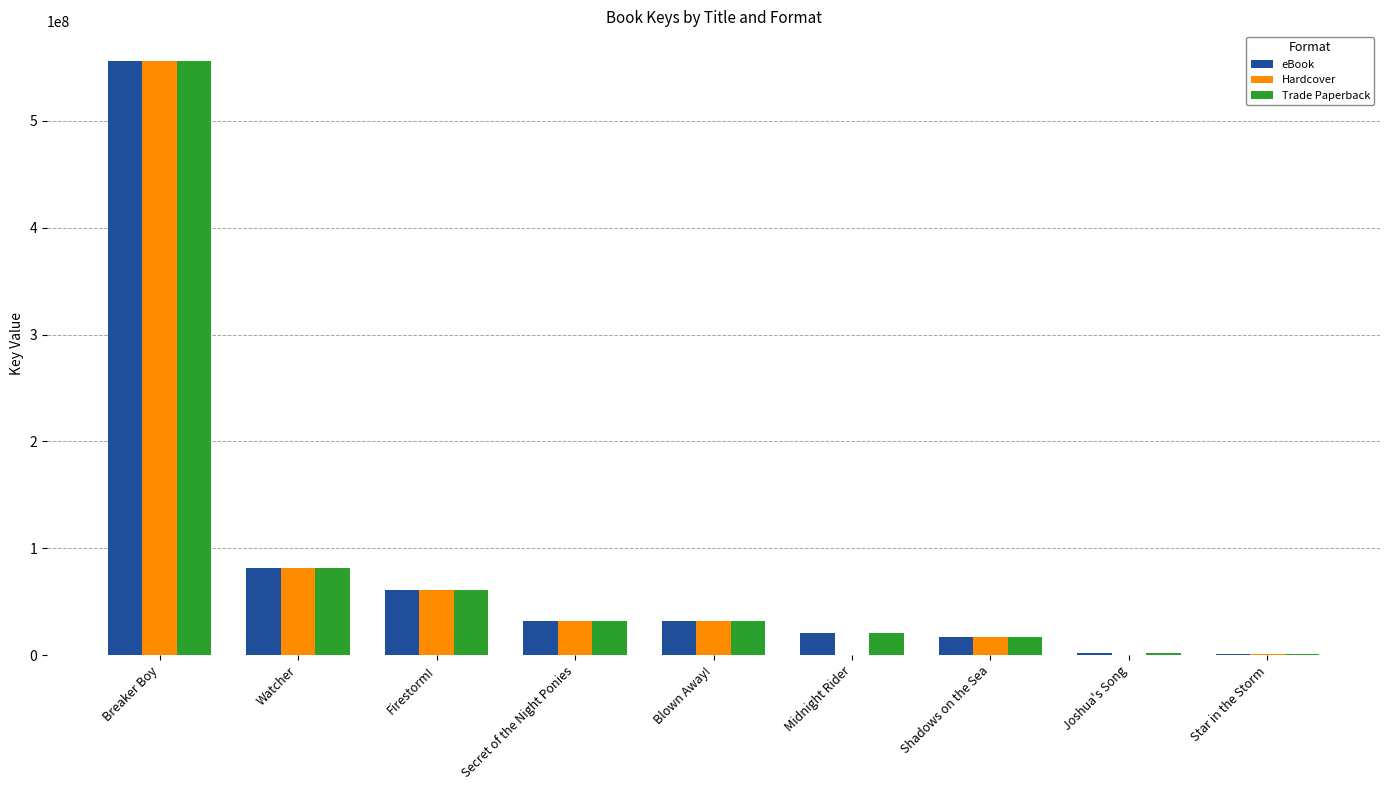

Which series changed the most between Breaker Boy and Midnight Rider?

Hardcover